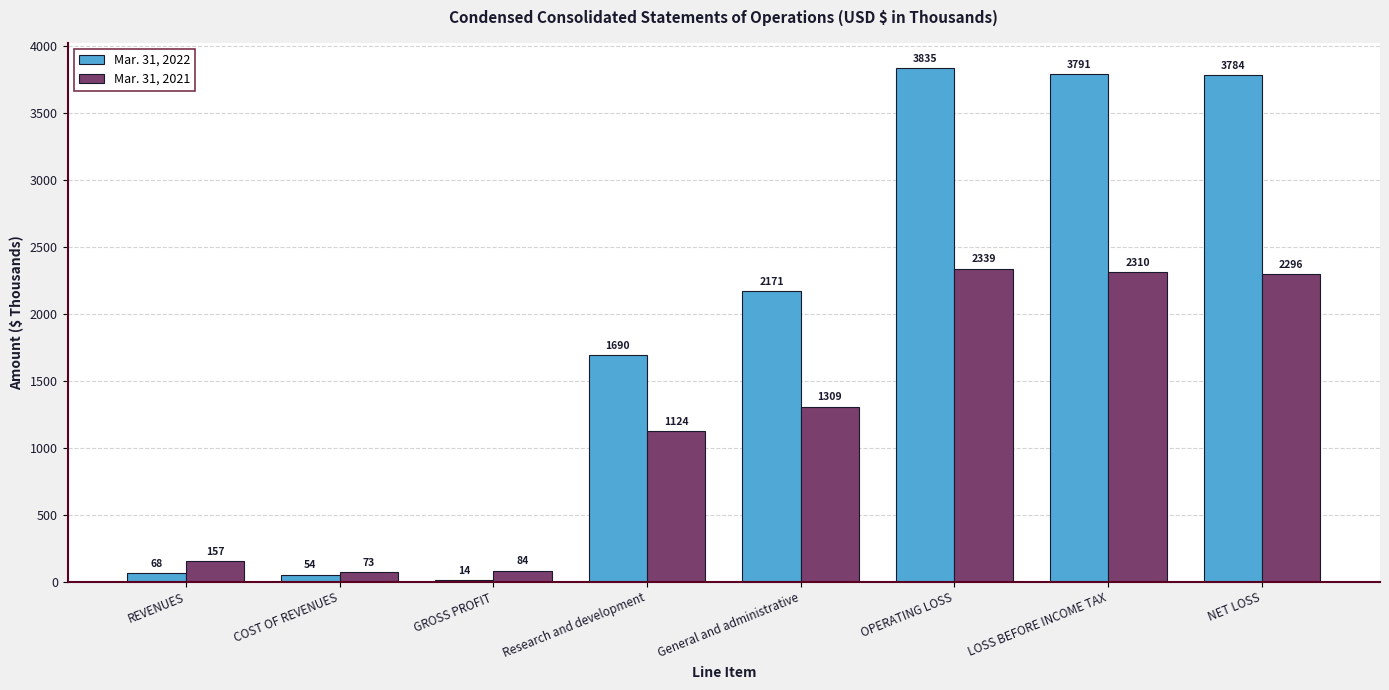

What is the value of the Mar. 31, 2021 bar at the 3rd from the left?

84